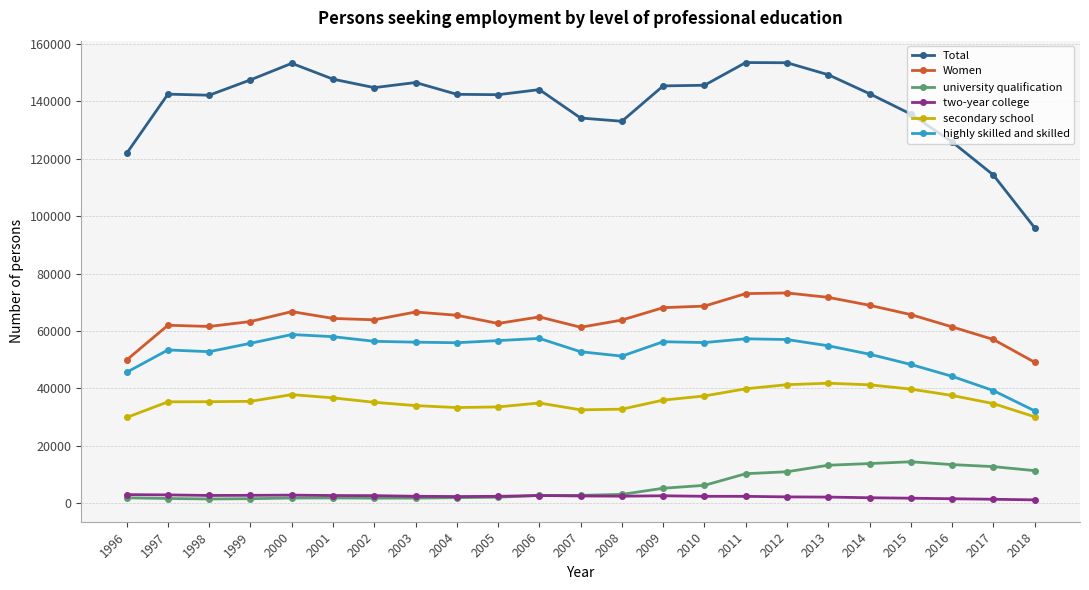

Which series has the widest spread of values?

Total